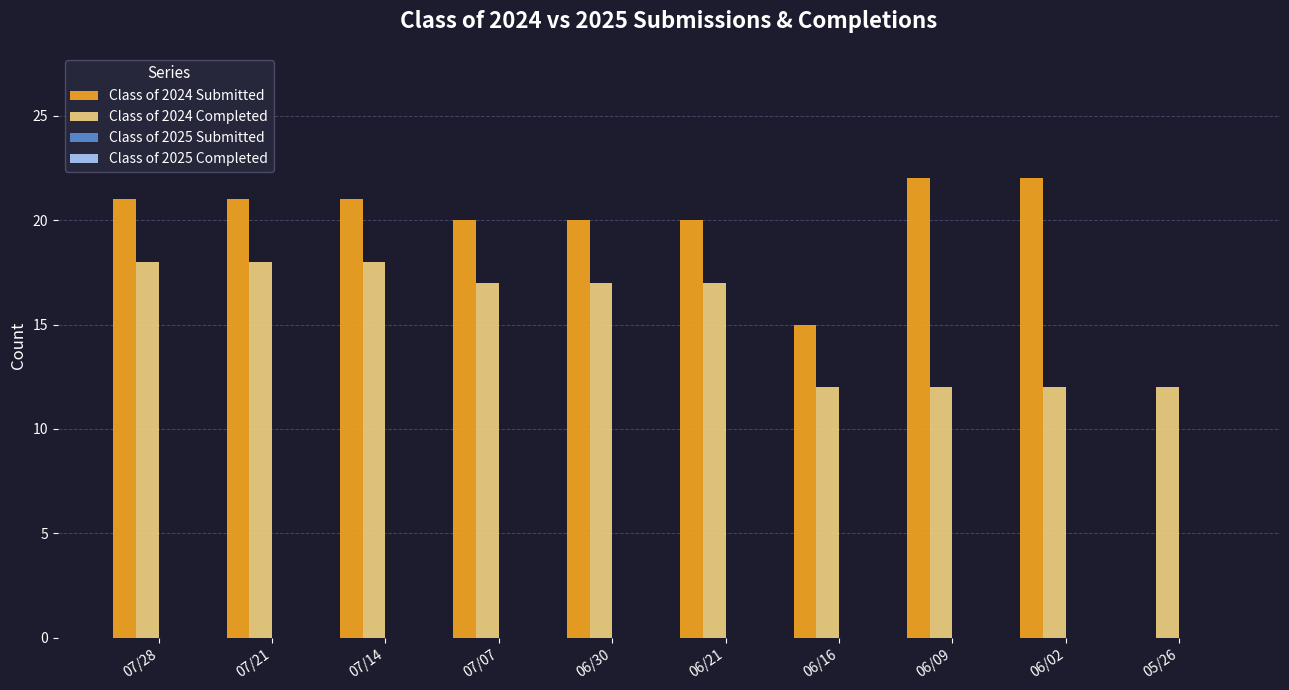

How many distinct data groups are displayed?

2